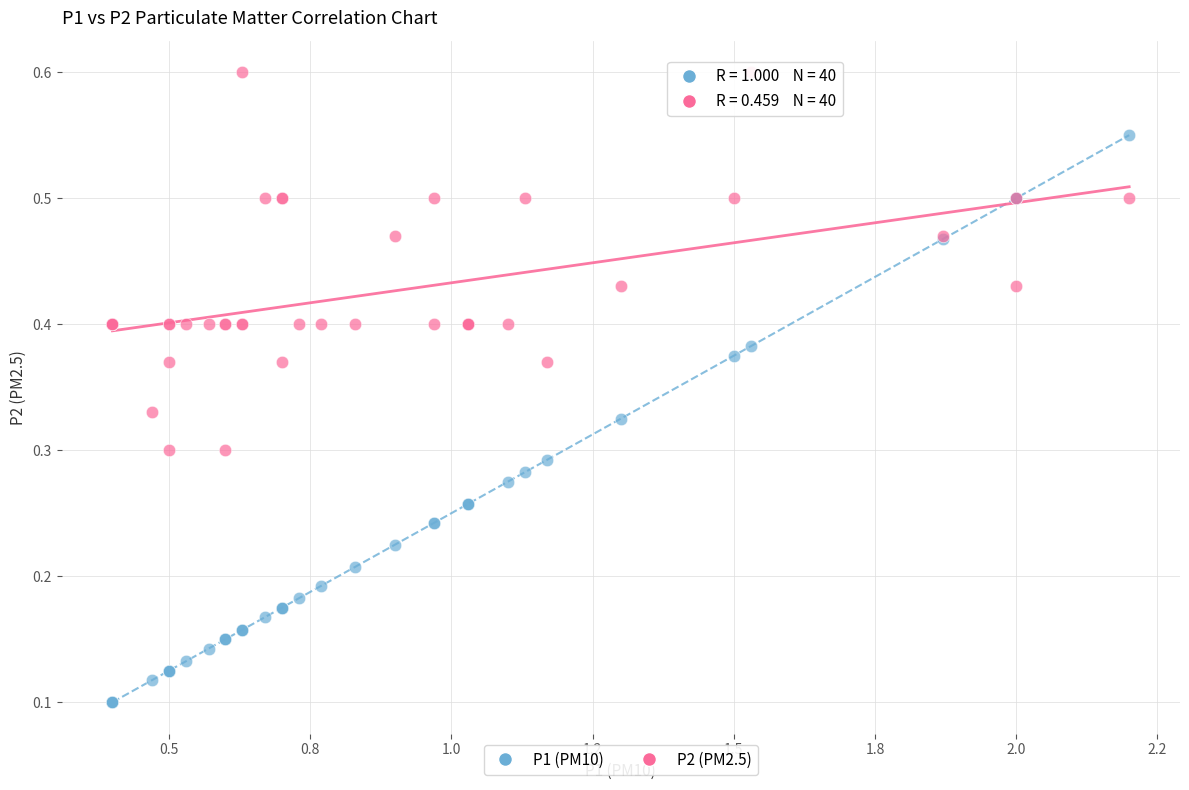

Which series contains the lowest Y value?

P1 (PM10)